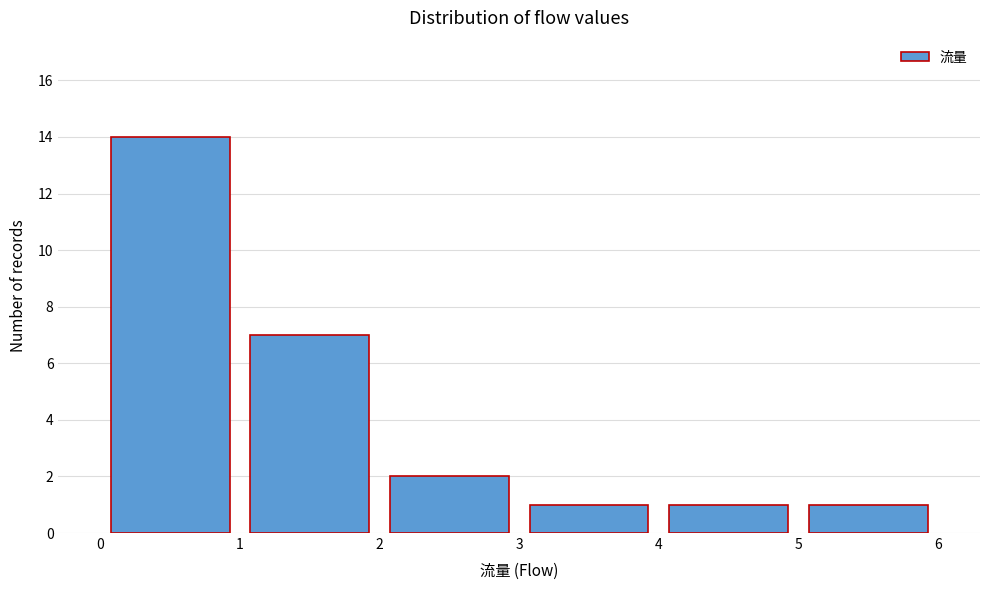

Reading left to right, list every bar in this chart as the range it spans on the x-axis followed by its height. The values are not printed on the chart, so give them approximately, as read against the axis.

0 to 1: 14
1 to 2: 7
2 to 3: 2
3 to 4: 1
4 to 5: 1
5 to 6: 1